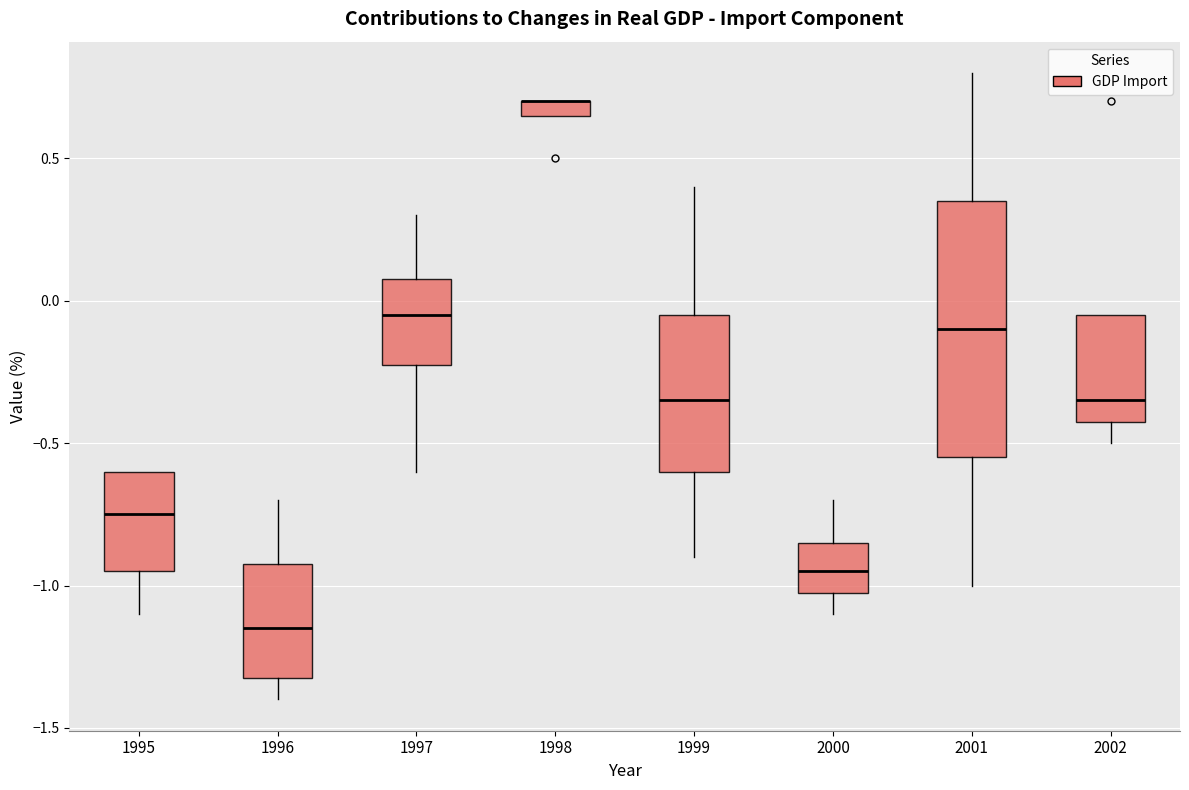

Where is the lower edge of the box at x = 1999 on the y-axis? The values are not printed on the chart, so give them approximately, as read against the axis.

-0.60